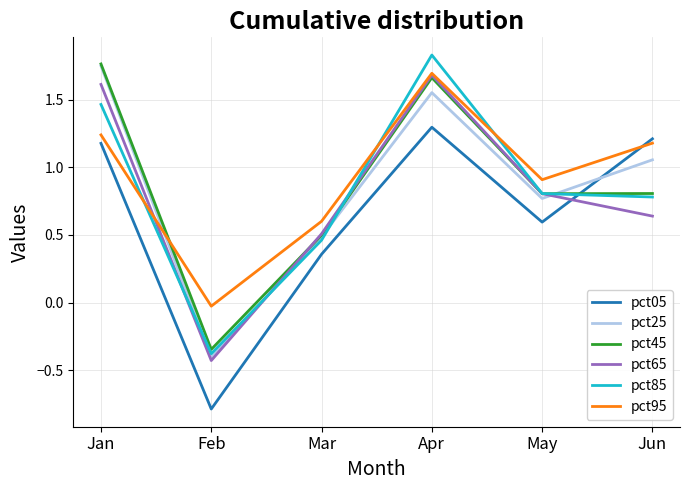

The pct95 series shows 2.1 at Jun. True or false?

False